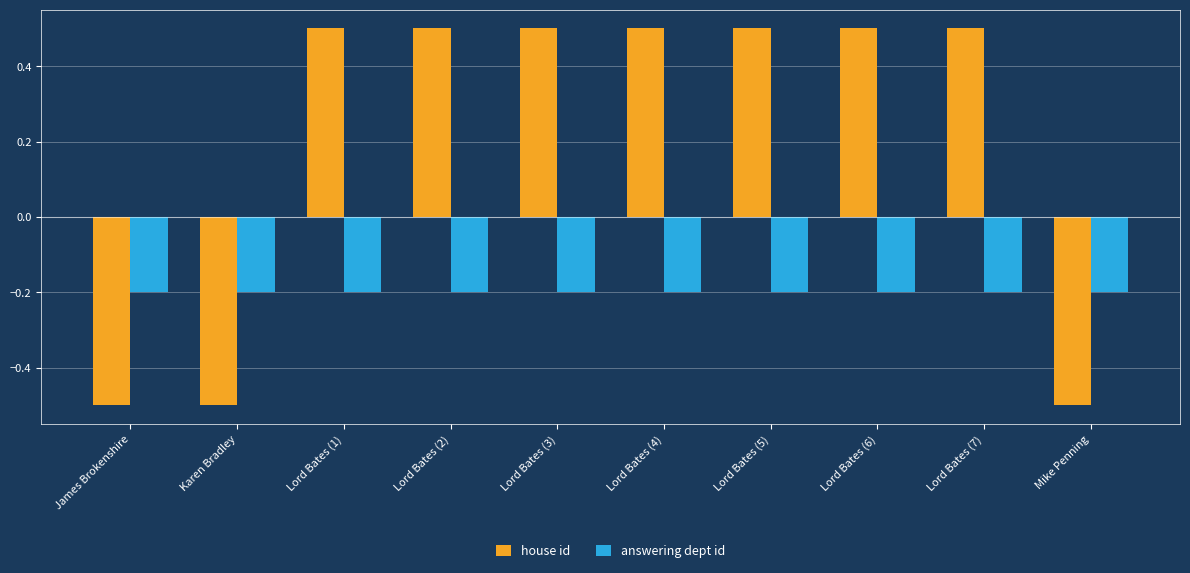

Where does the house id series first go above 0?

Lord Bates (1)